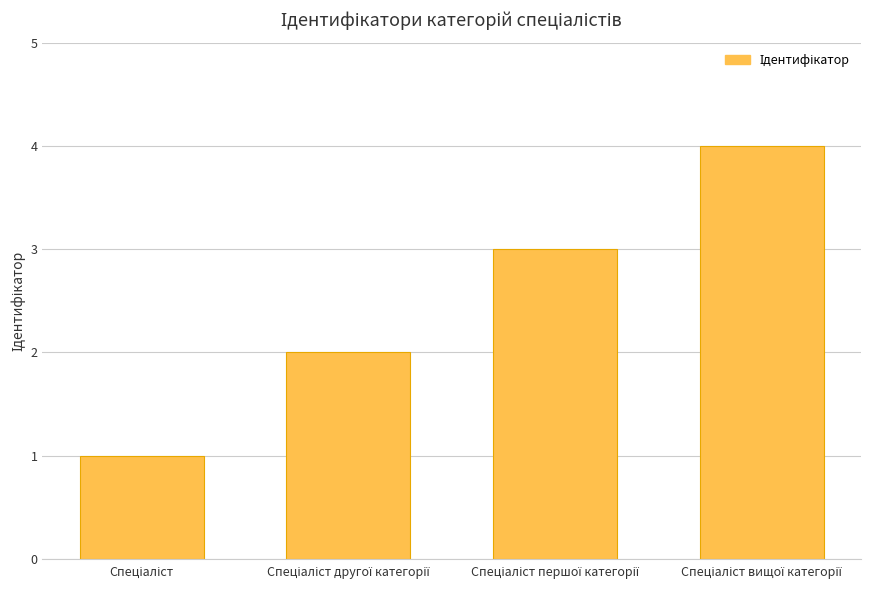

What is the sum of all values?

10